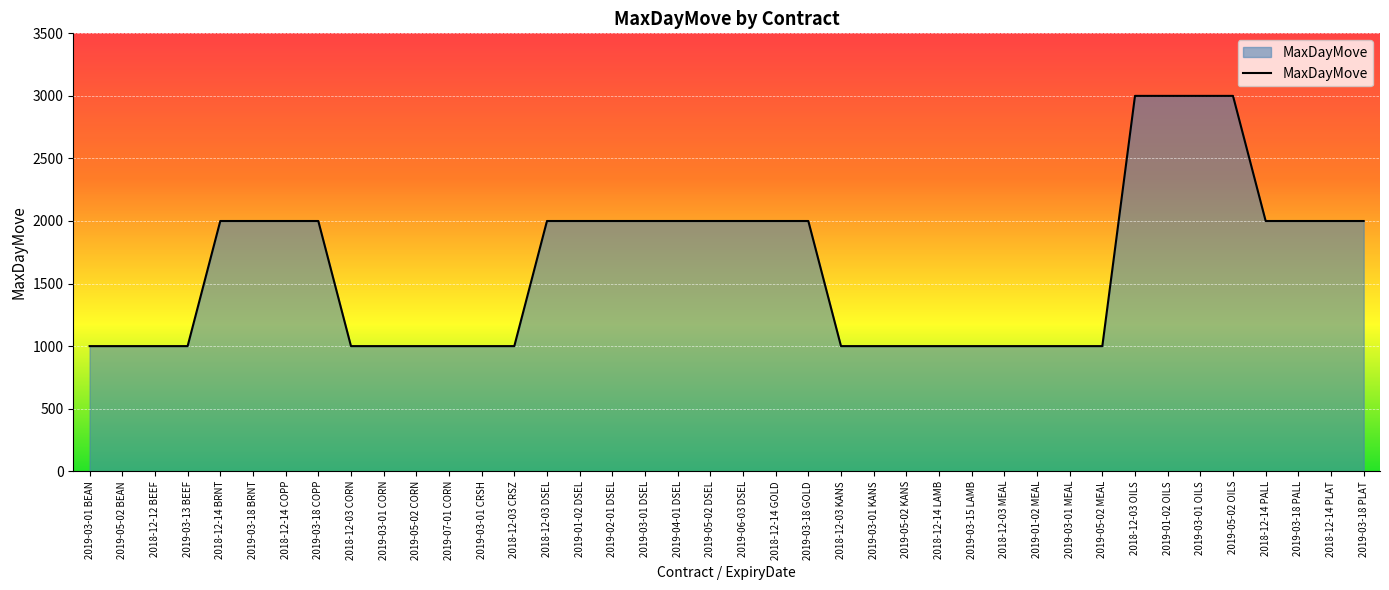

The value at 2019-03-01 MEAL is 1000. True or false?

True